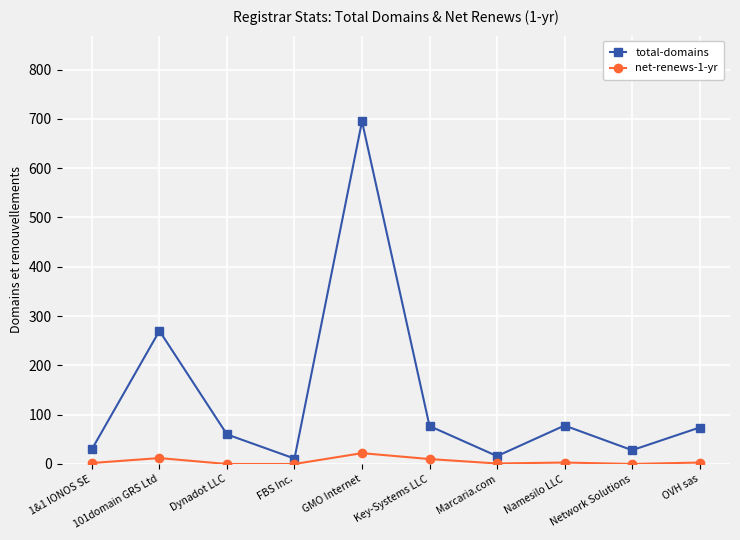

At which category does net-renews-1-yr reach its first local peak?

101domain GRS Ltd